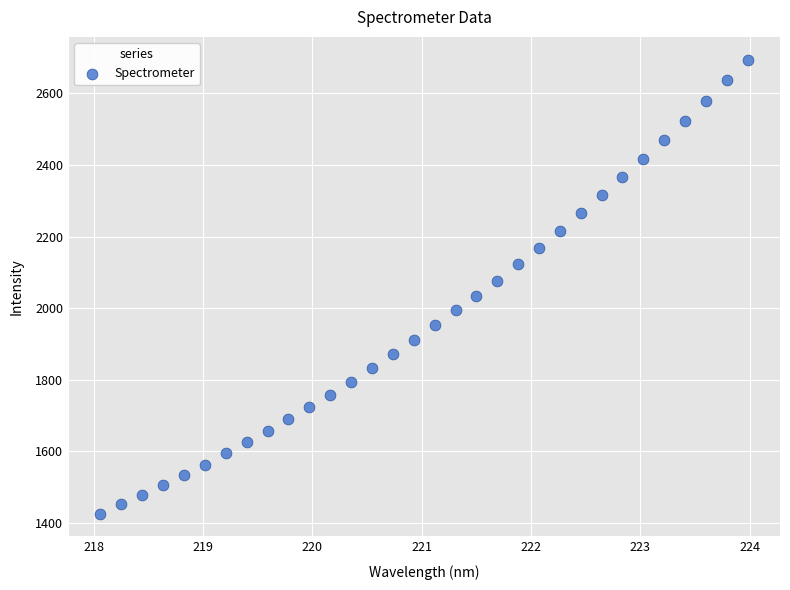

What is the range of X values (max minus min)?

5.9